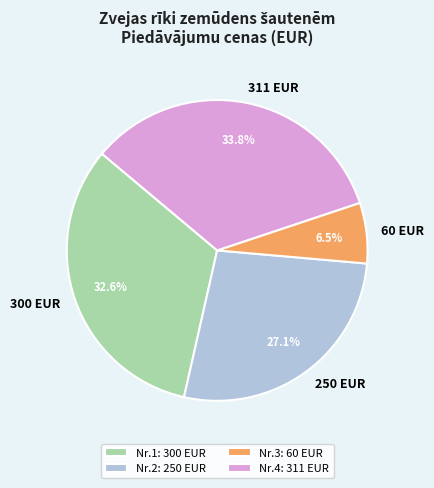

Which has a higher value, 60 EUR or 311 EUR?

311 EUR